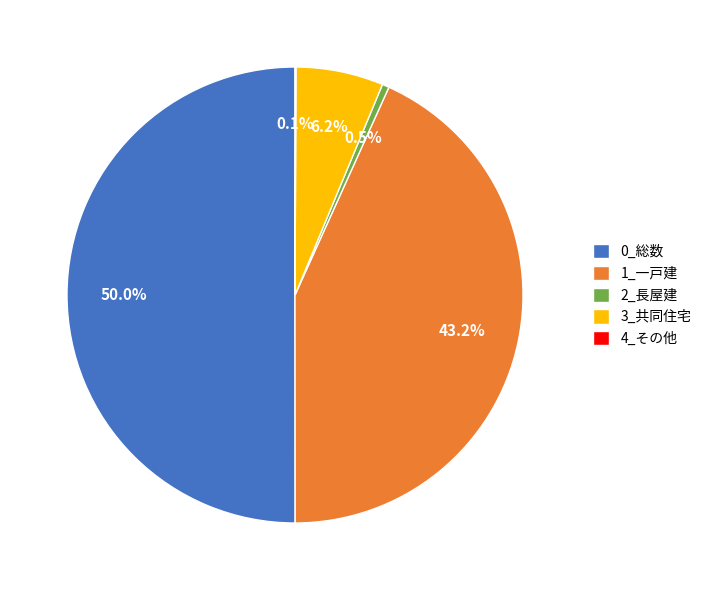

To the nearest percent, what is the difference between the largest and smallest slice percentages?

50%